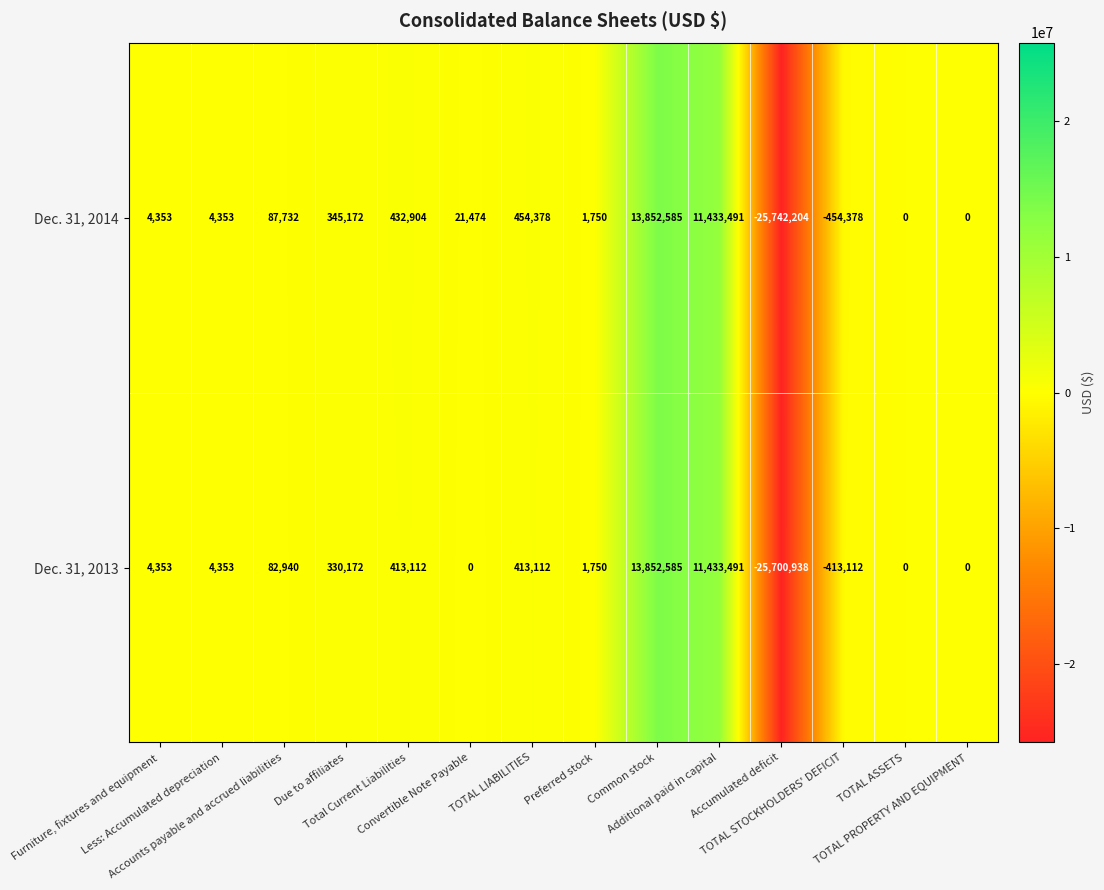

Rank the series by their average value, from highest to lowest.

Dec. 31, 2014, Dec. 31, 2013